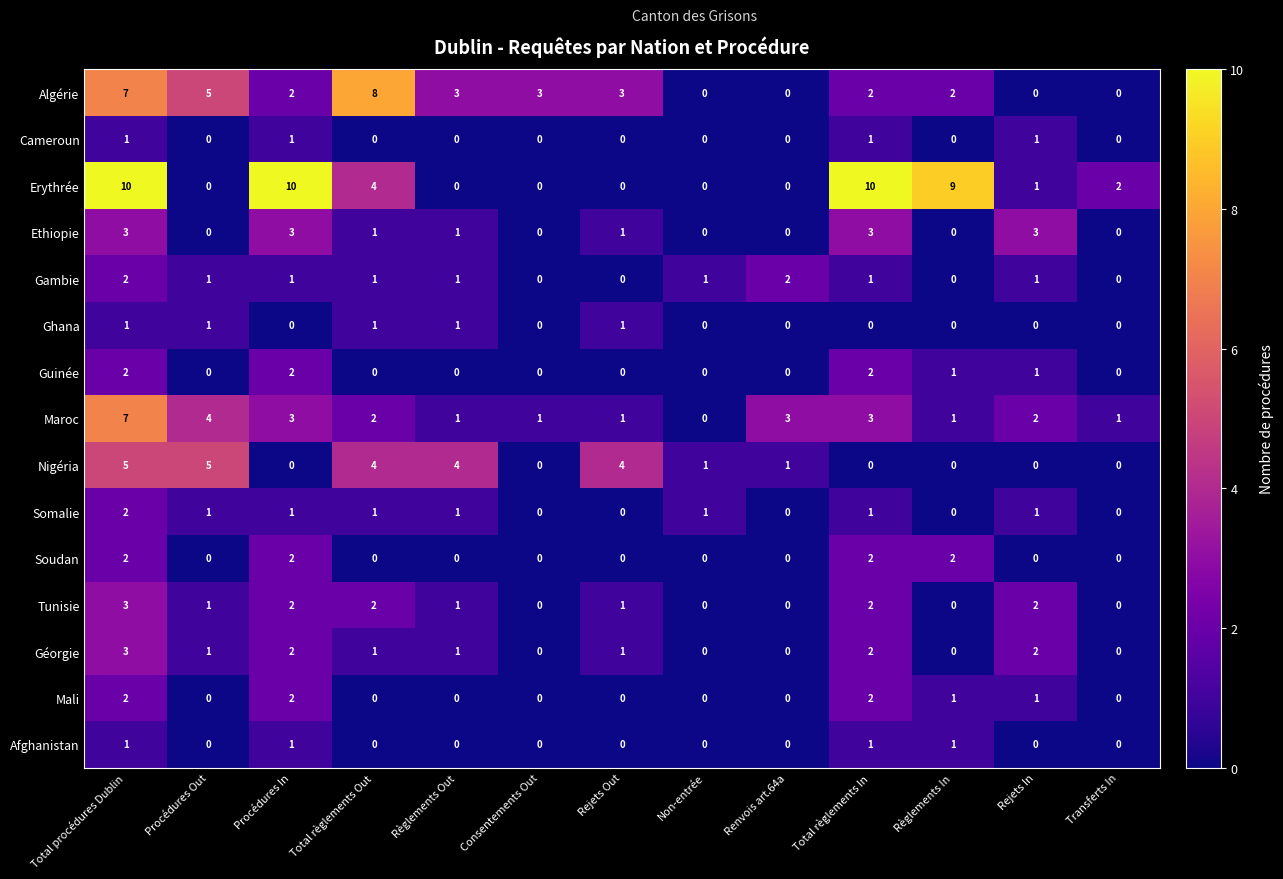

What is the maximum value shown in the chart?

10